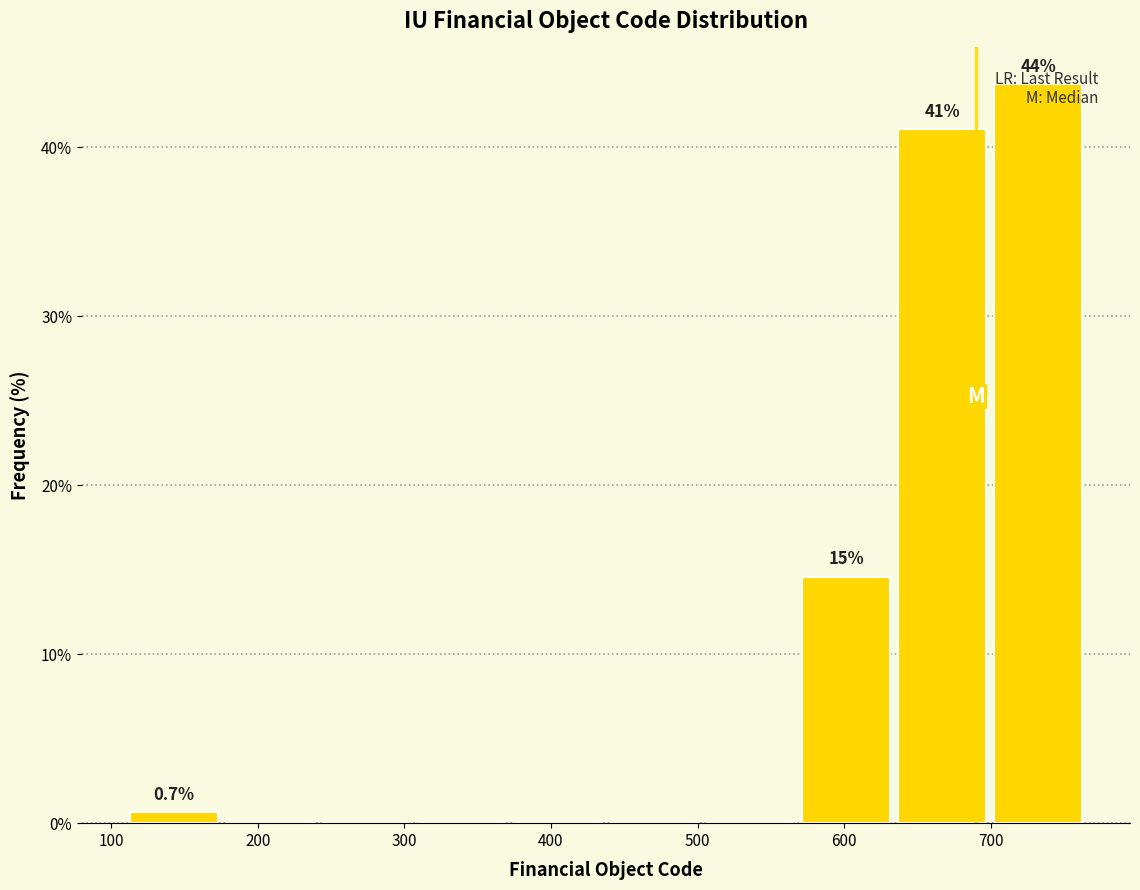

Over which range of the x-axis is the bar tallest?

700 to 770